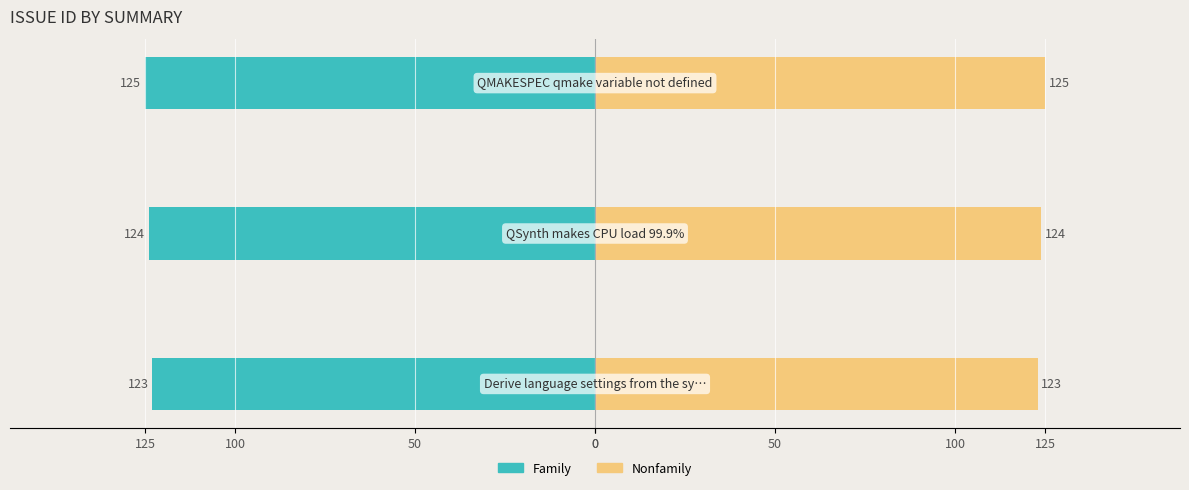

What is the sum of all Nonfamily values?

372